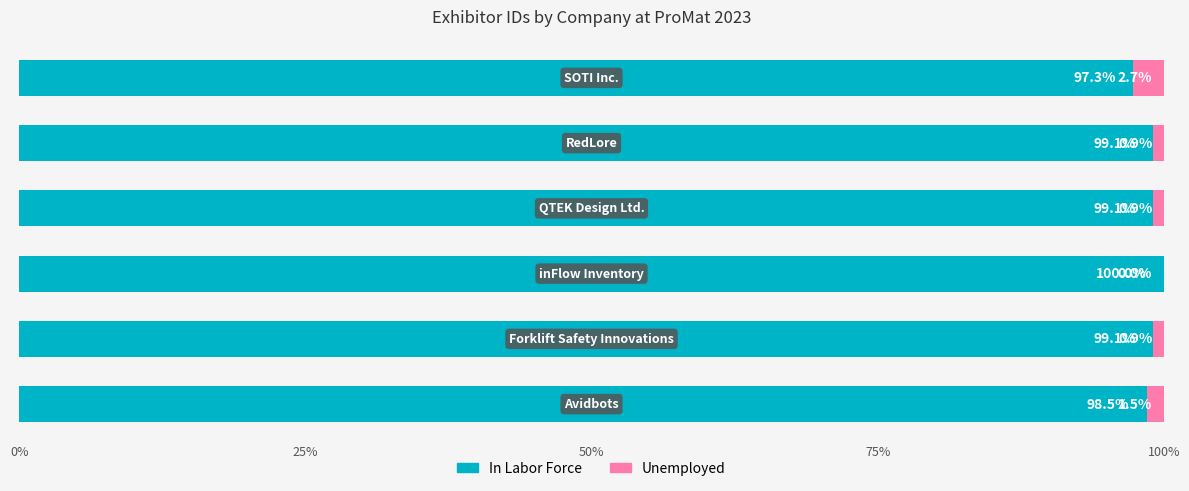

What is the sum of all In Labor Force values?

593.1